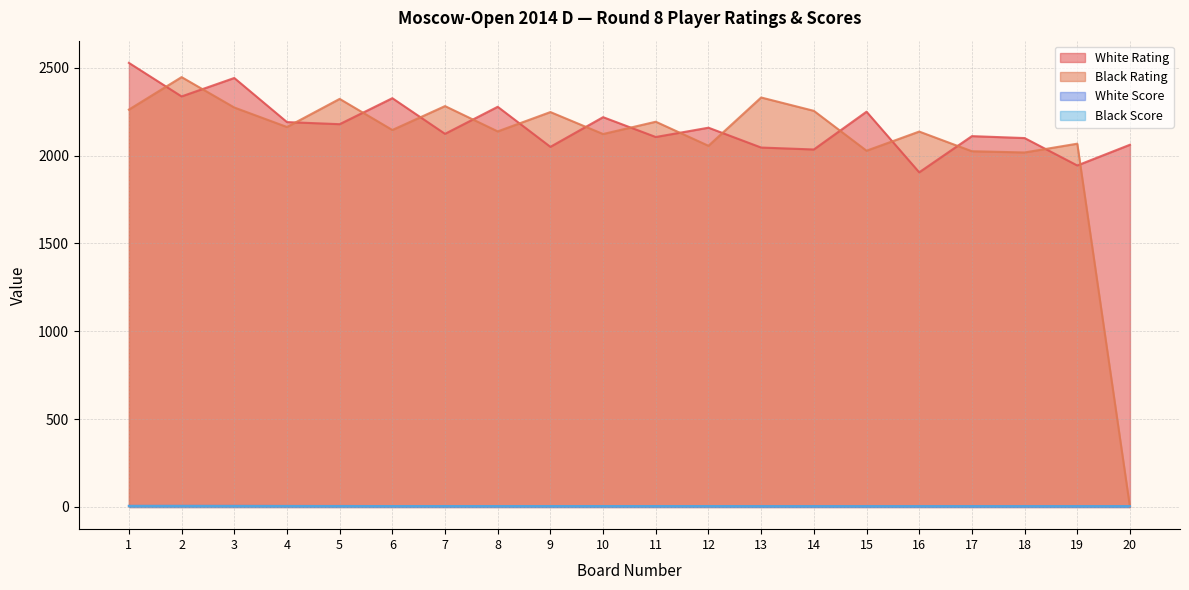

At which label is White Rating closest to 2216?

10